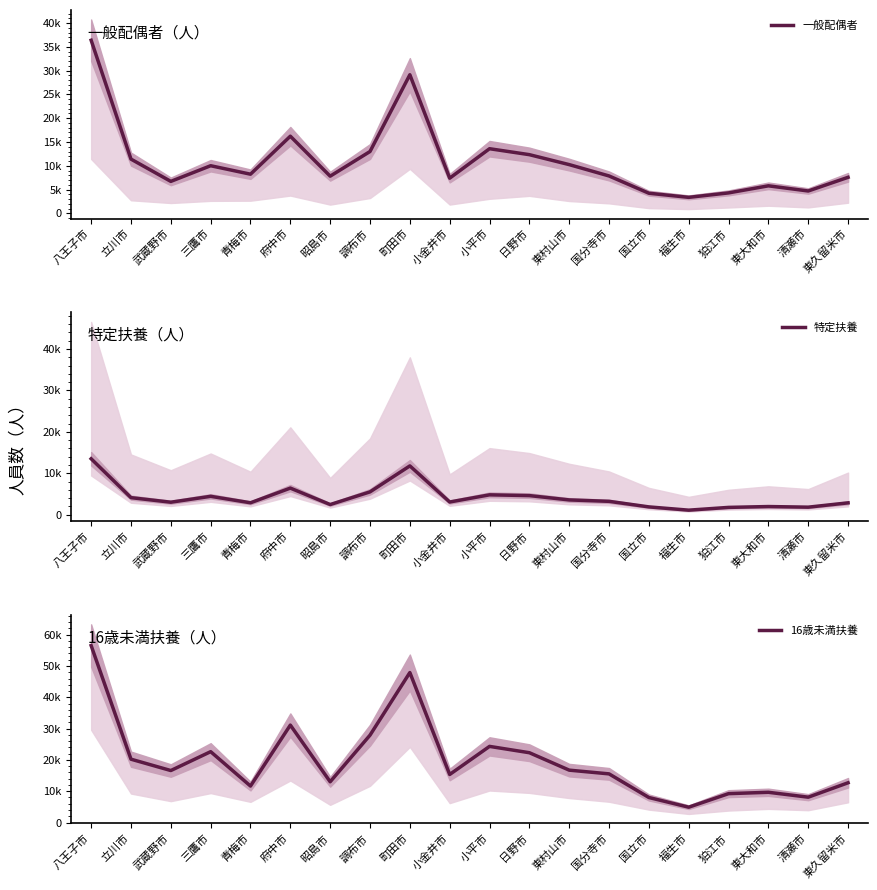

What is the minimum value for 特定扶養?

1091